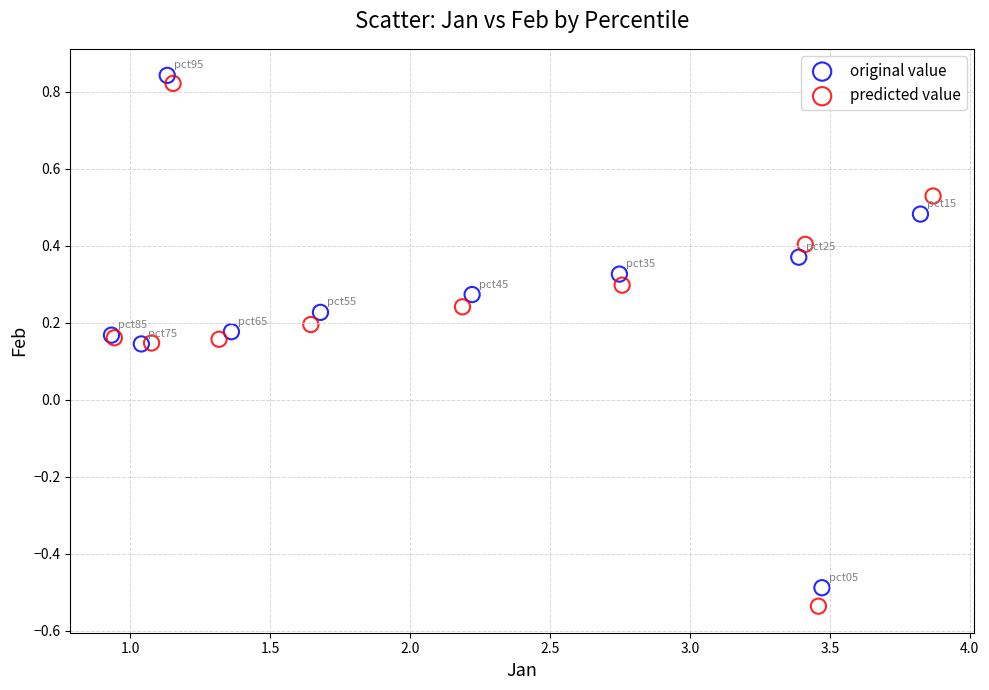

What are all the series names shown in the legend?

original value, predicted value